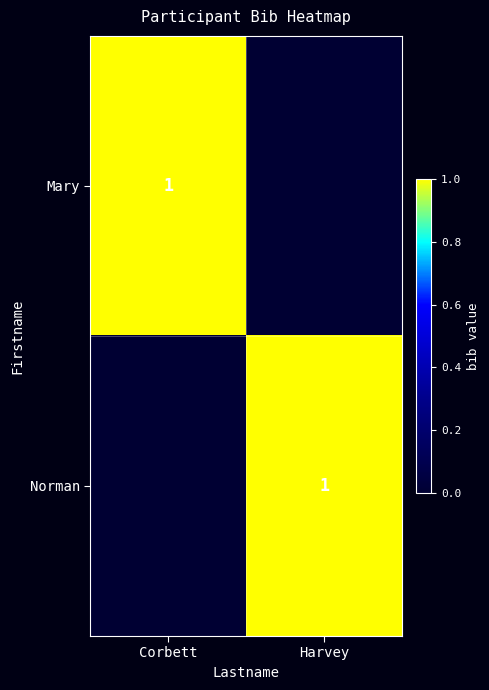

What is the greatest value displayed?

1